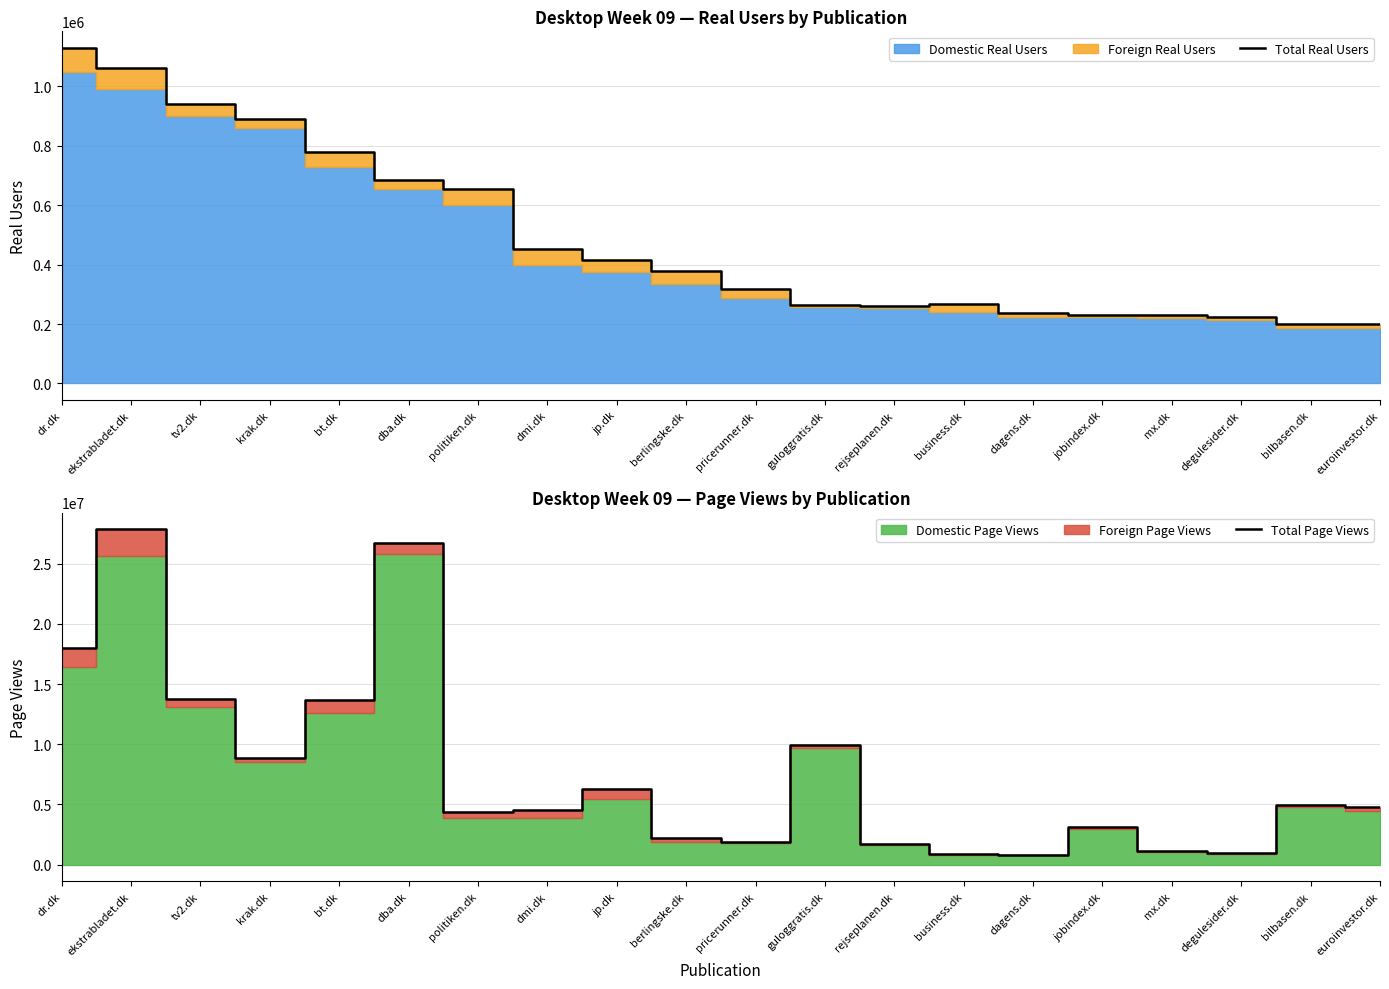

True or false: Total Real Users and Total Page Views cross at least once.

False